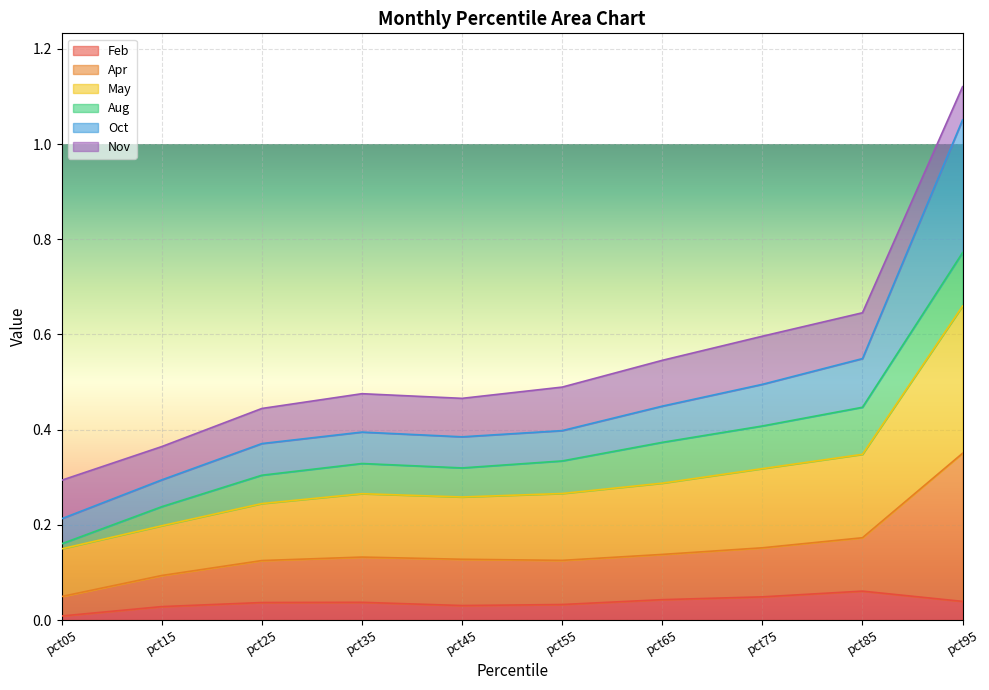

Which series has the largest total across all categories?

May